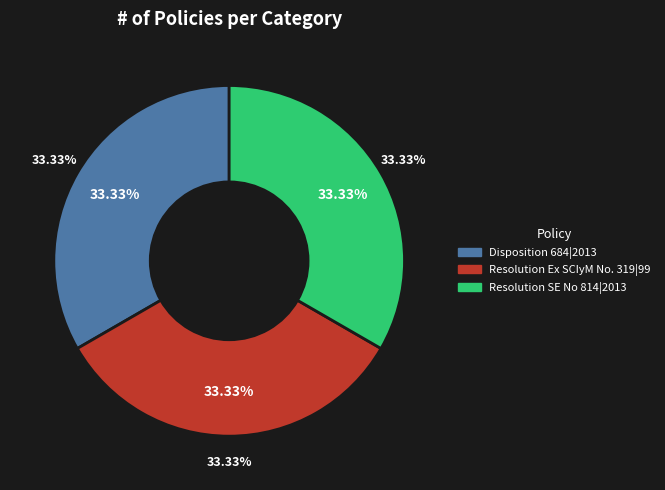

To the nearest percent, what percentage of the pie is Disposition 684|2013?

33%